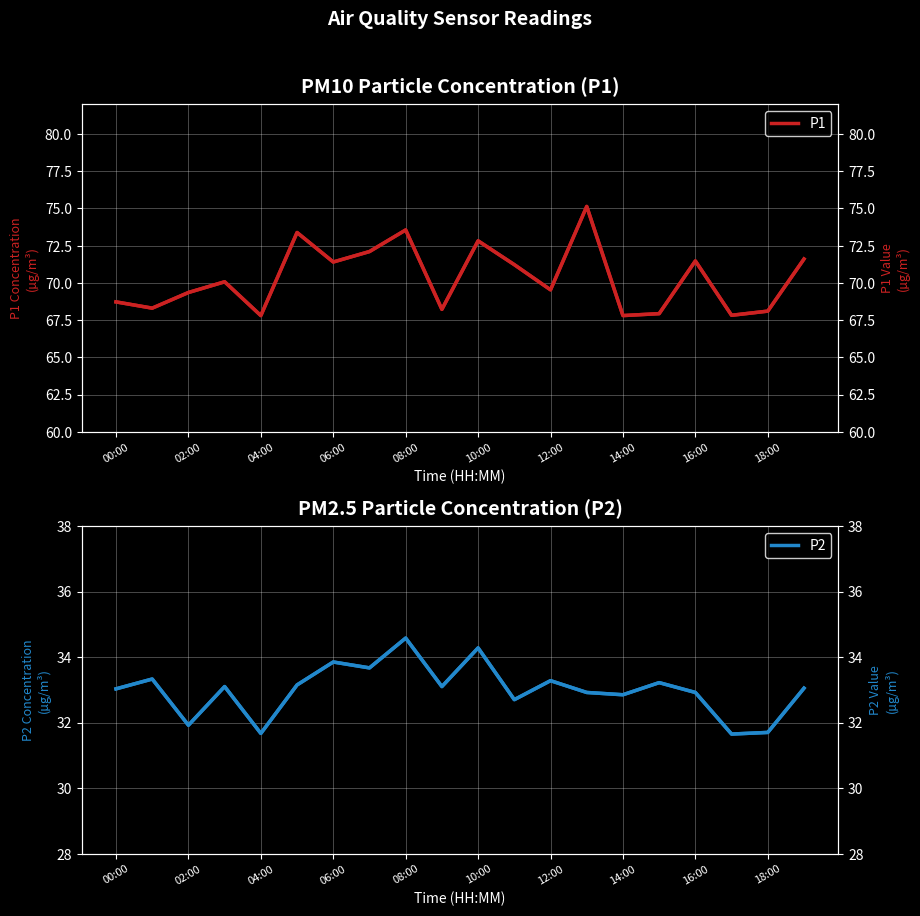

What is the difference between the highest and lowest values at 13?

42.2